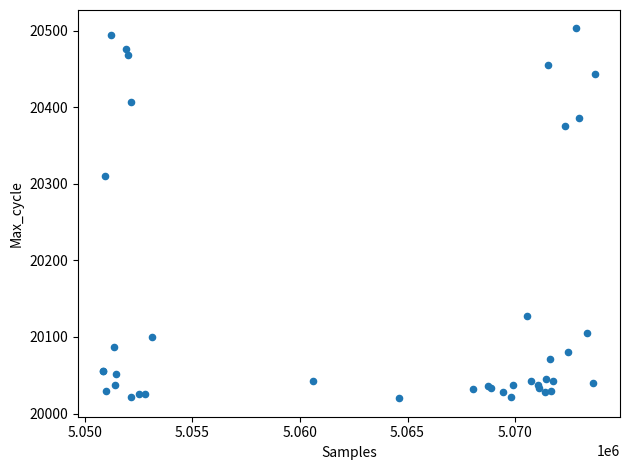

What Y value in the scatter plot is closest to 20261?

20310